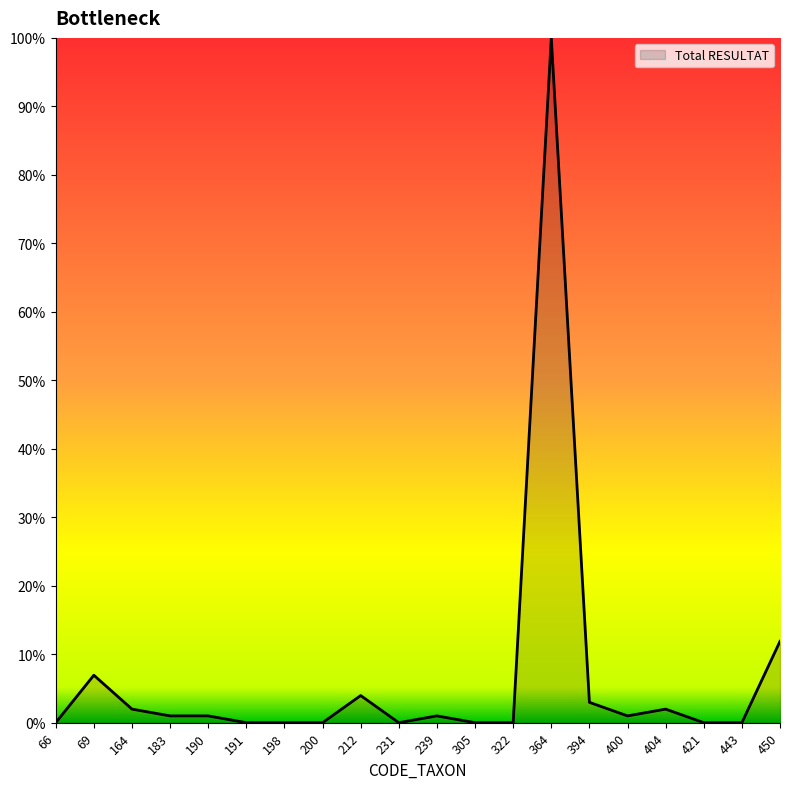

Which has a higher value, 212 or 404?

212